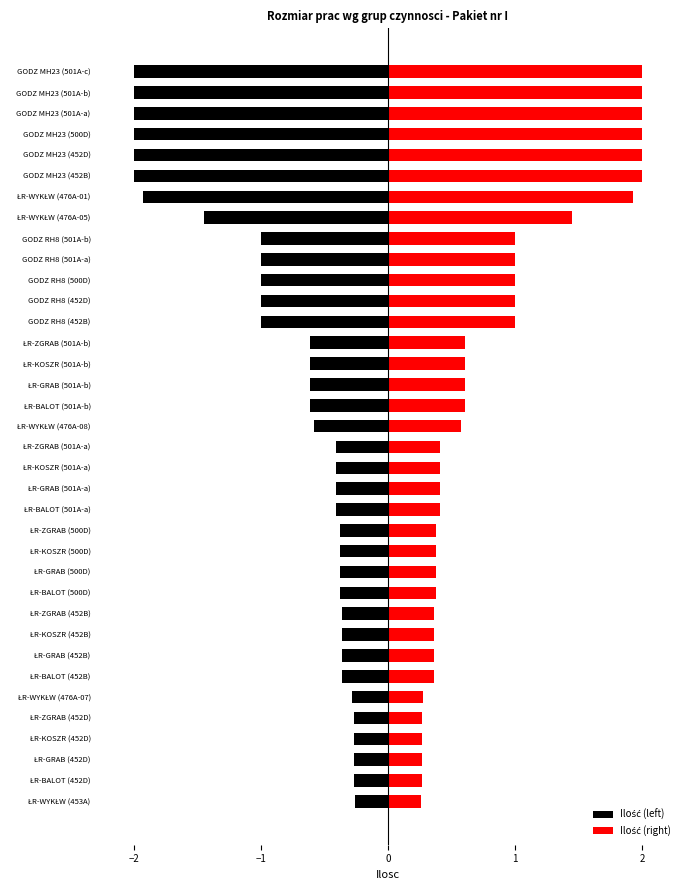

What are all the series names shown in the legend?

Ilość (left), Ilość (right)